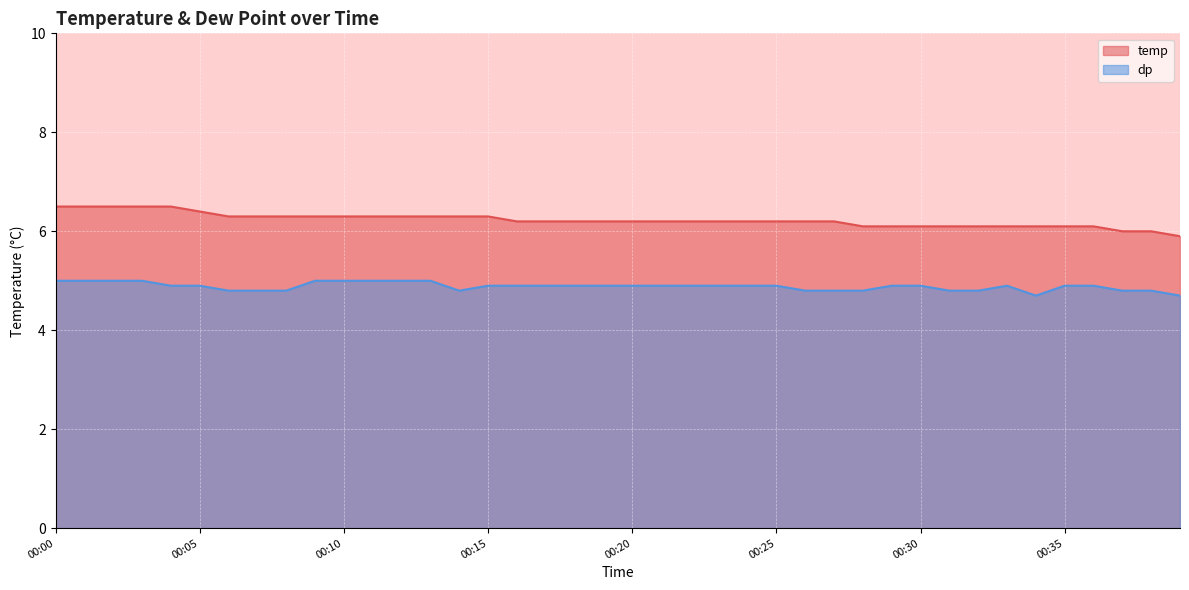

At which label does temp first exceed 6?

00:00